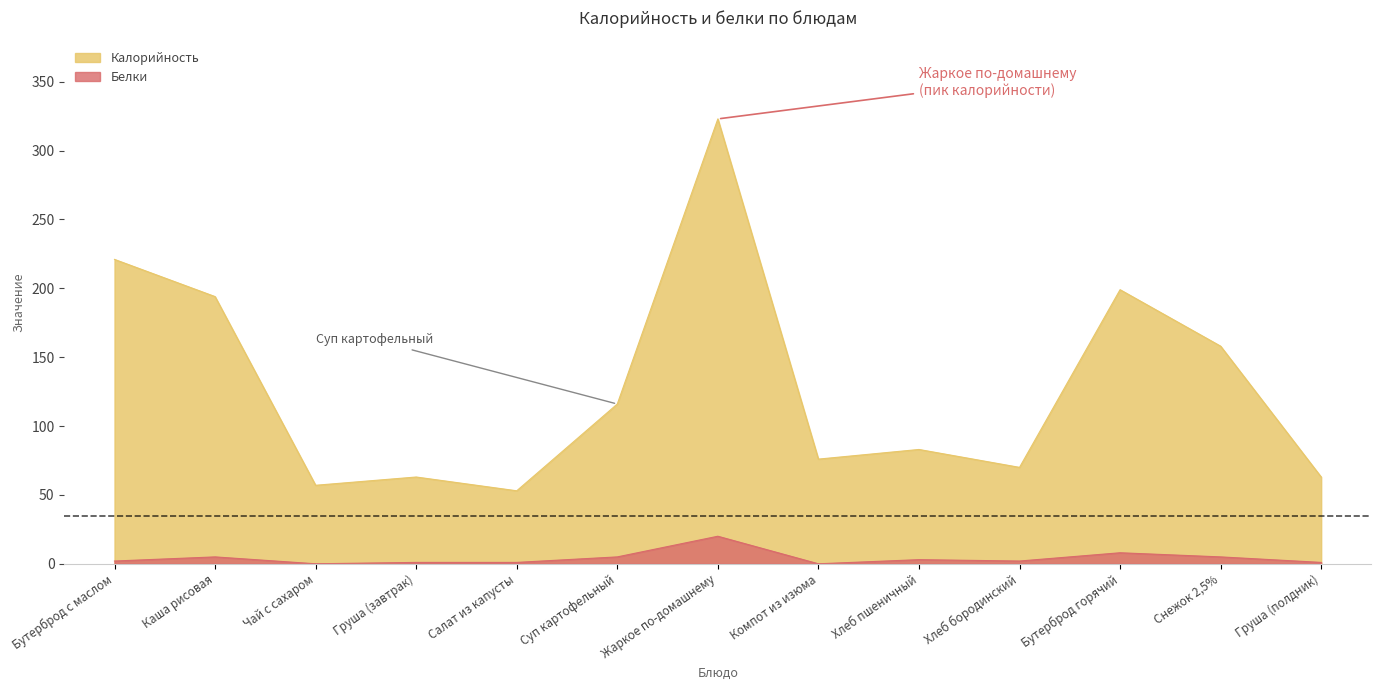

Rank the categories by Белки value from highest to lowest.

Жаркое по-домашнему, Бутерброд горячий, Каша рисовая, Суп картофельный, Снежок 2,5%, Хлеб пшеничный, Бутерброд с маслом, Хлеб бородинский, Груша (завтрак), Салат из капусты, Груша (полдник), Чай с сахаром, Компот из изюма